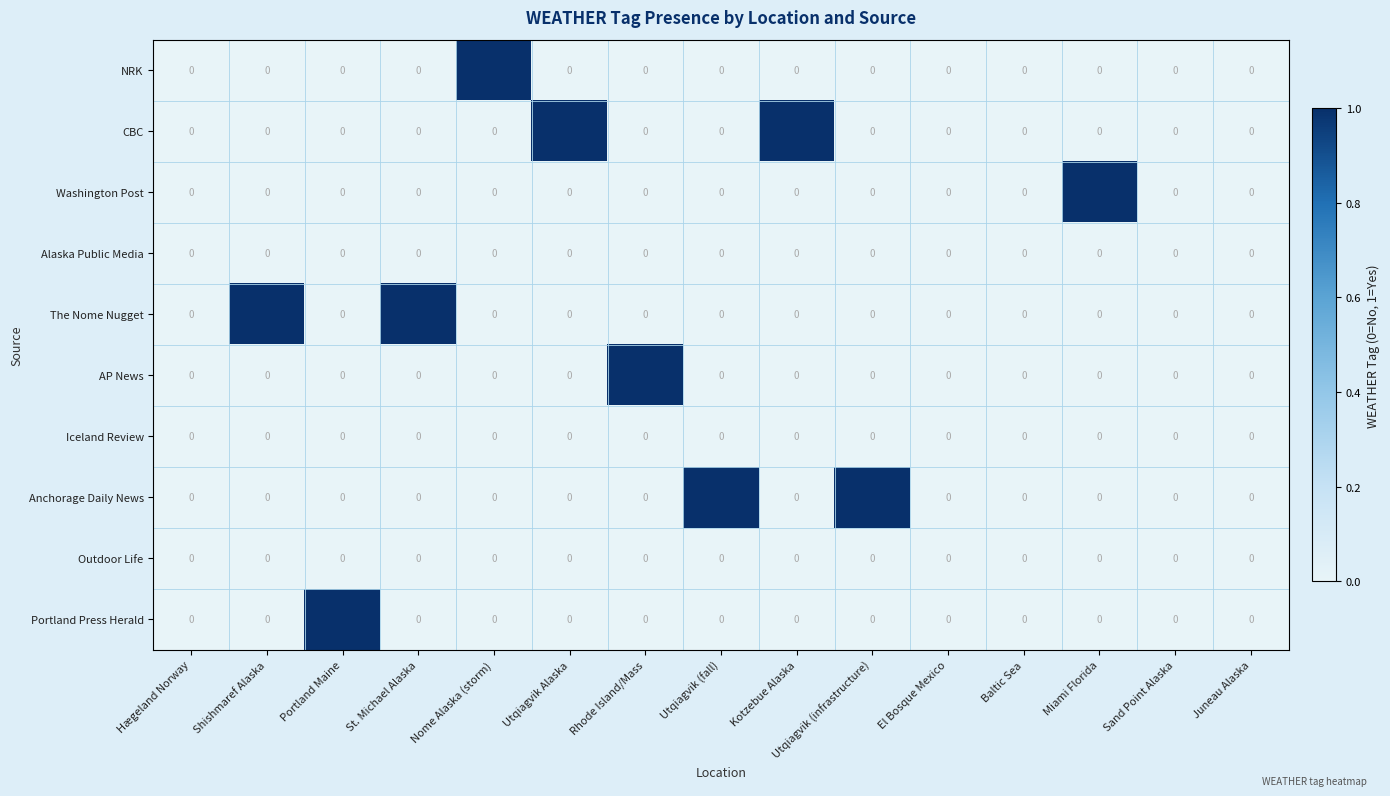

Between Kotzebue Alaska and Juneau Alaska, which series saw the biggest shift?

CBC